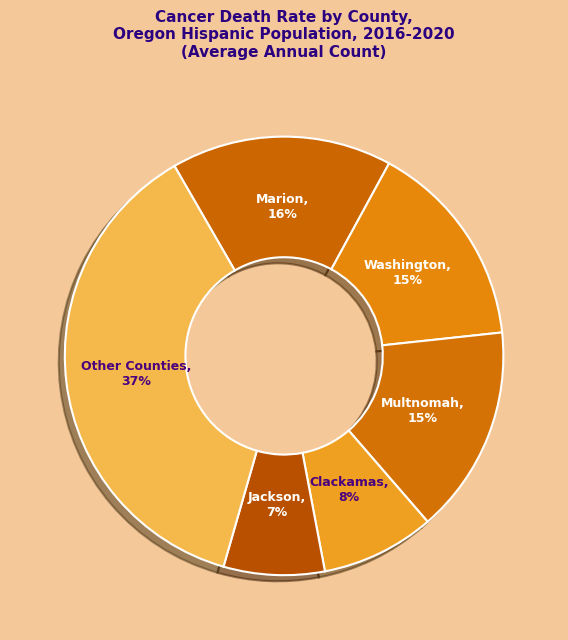

Approximately how many times larger is the value at Clackamas compared to Multnomah?

0.5